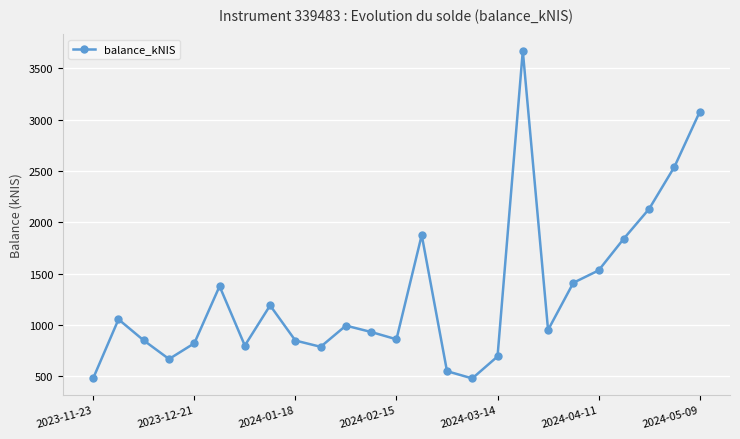

What is the greatest value displayed?

3672.2